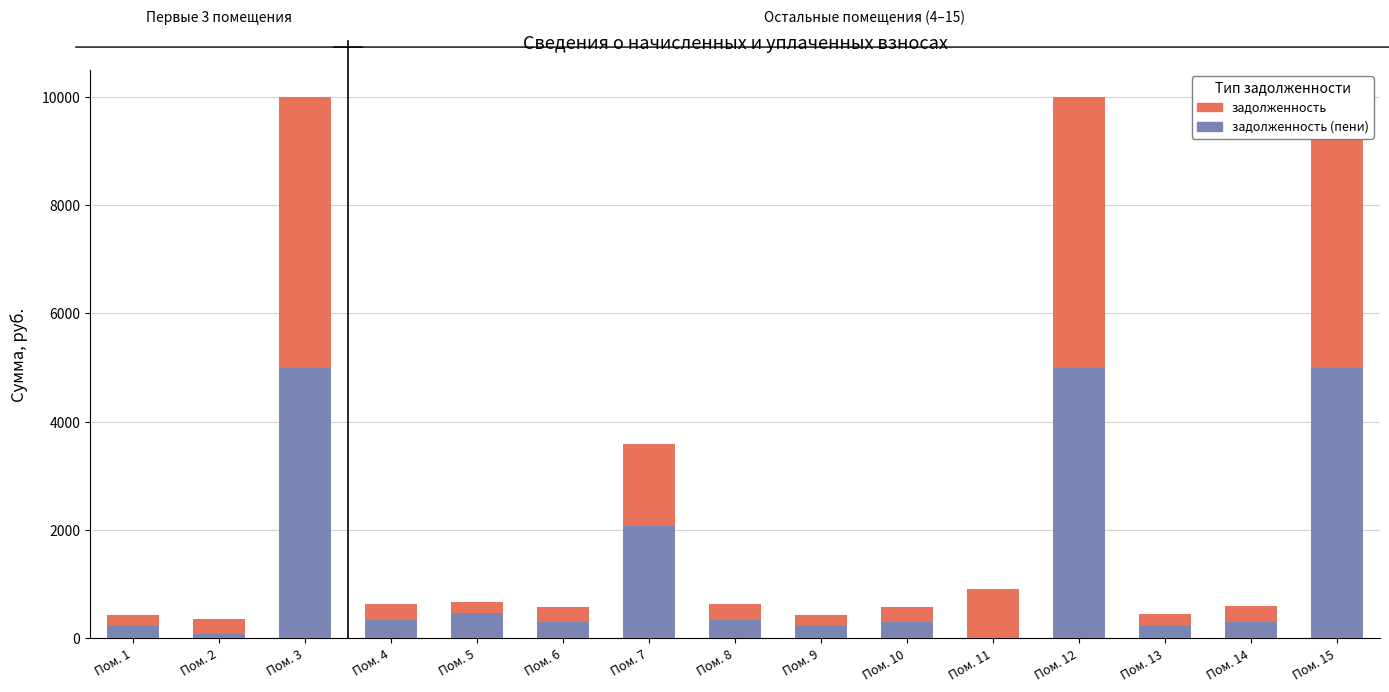

Is it true that задолженность (пени) equals 307.6 at Пом. 6?

True